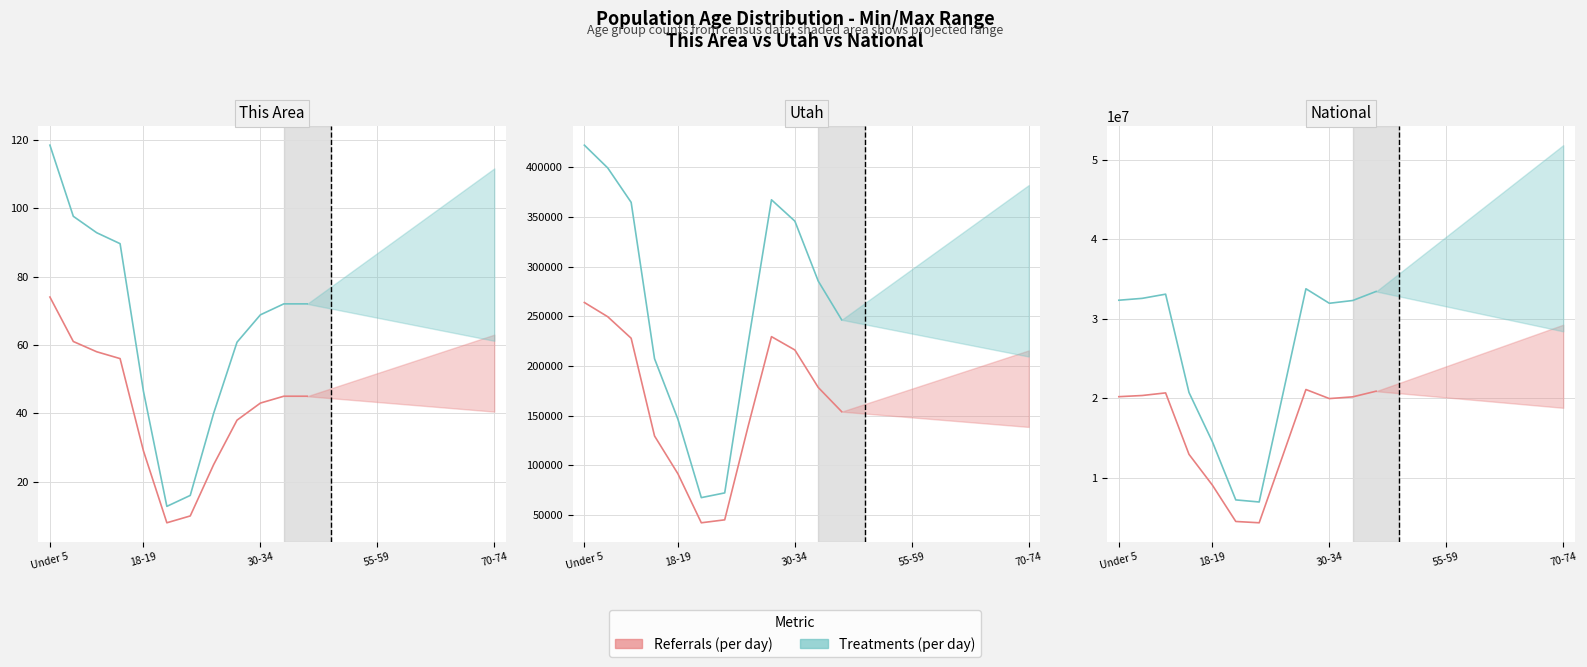

What is the maximum value shown in the chart?

33762958.4